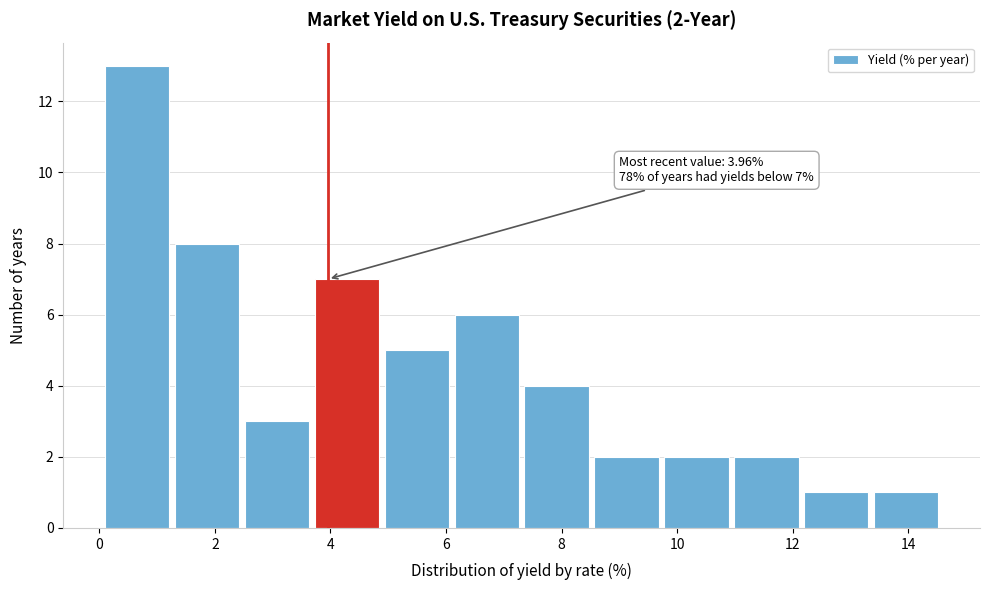

Over which range of the x-axis is the bar tallest?

0.0 to 1.2